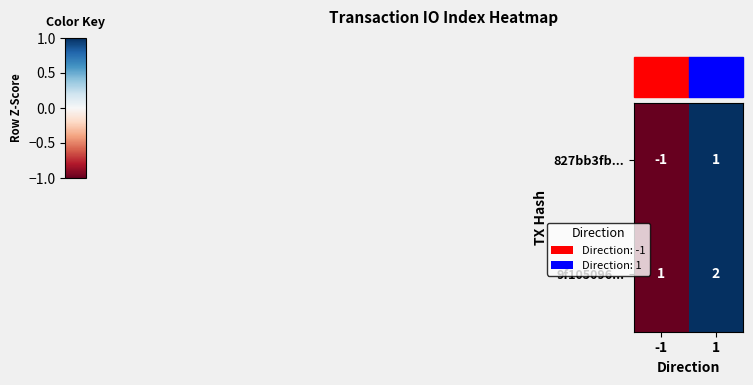

Which series changed the most between -1 and 1?

827bb3fb...